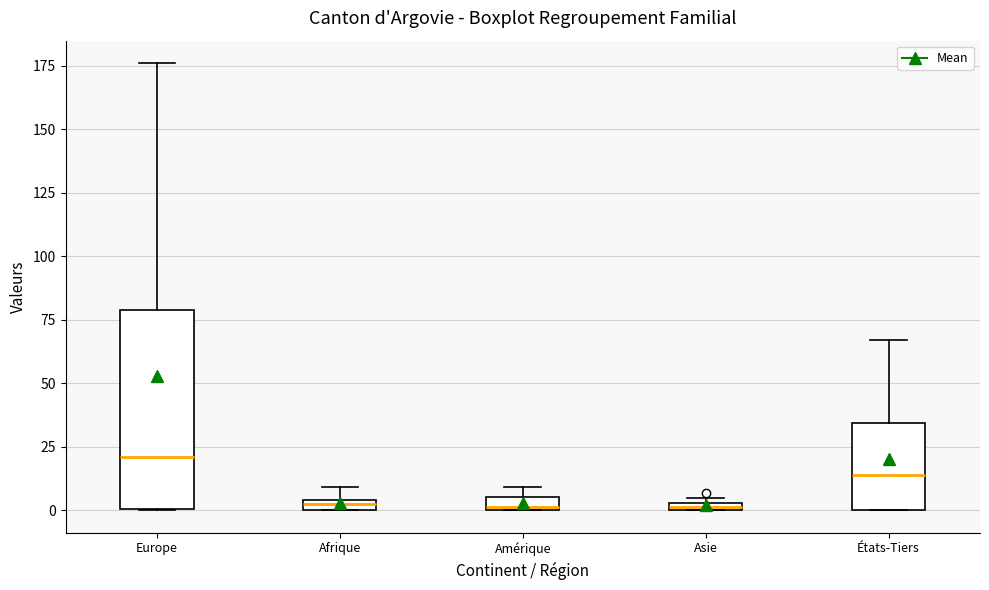

Where is the lower edge of the box for Amérique on the y-axis? The values are not printed on the chart, so give them approximately, as read against the axis.

0